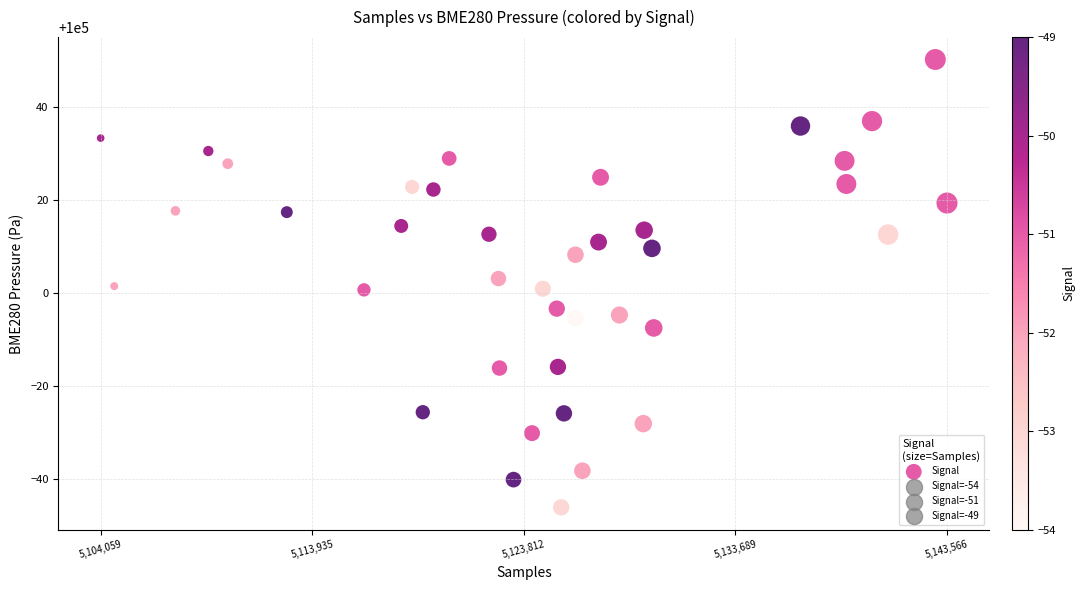

What is the range of X values (max minus min)?

39507.0